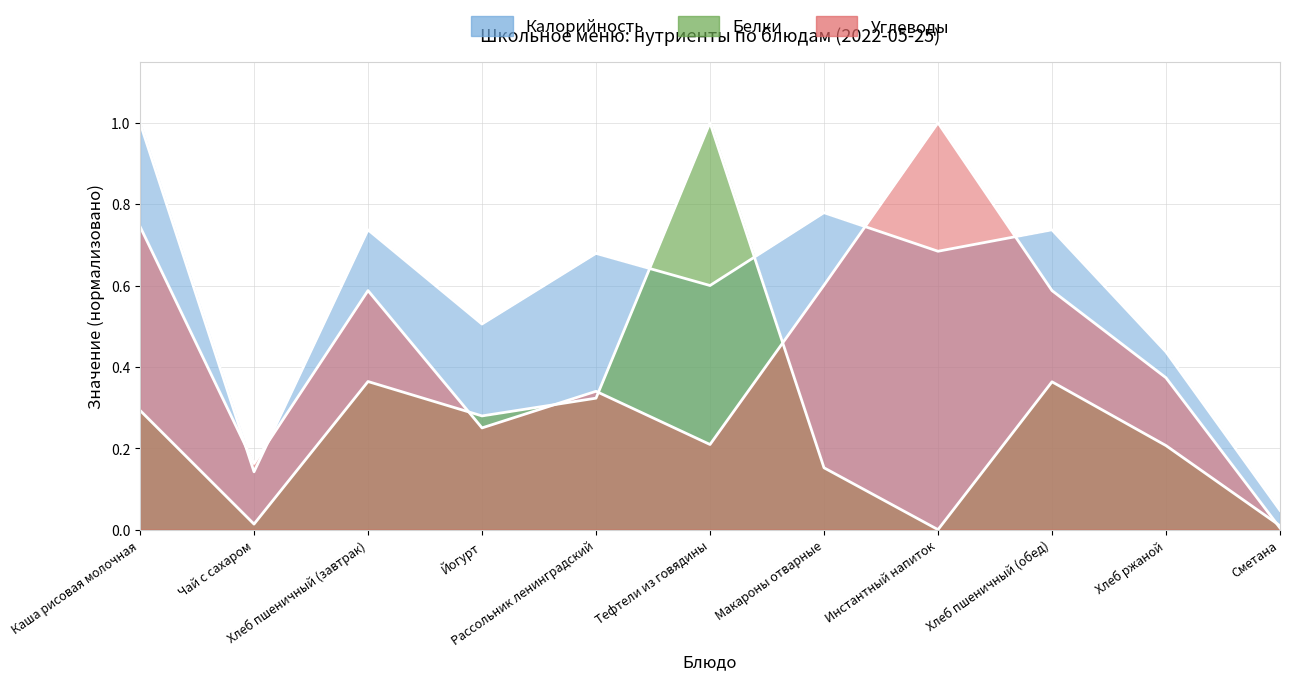

Is it true that Калорийность equals 1.1 at Хлеб пшеничный (завтрак)?

False